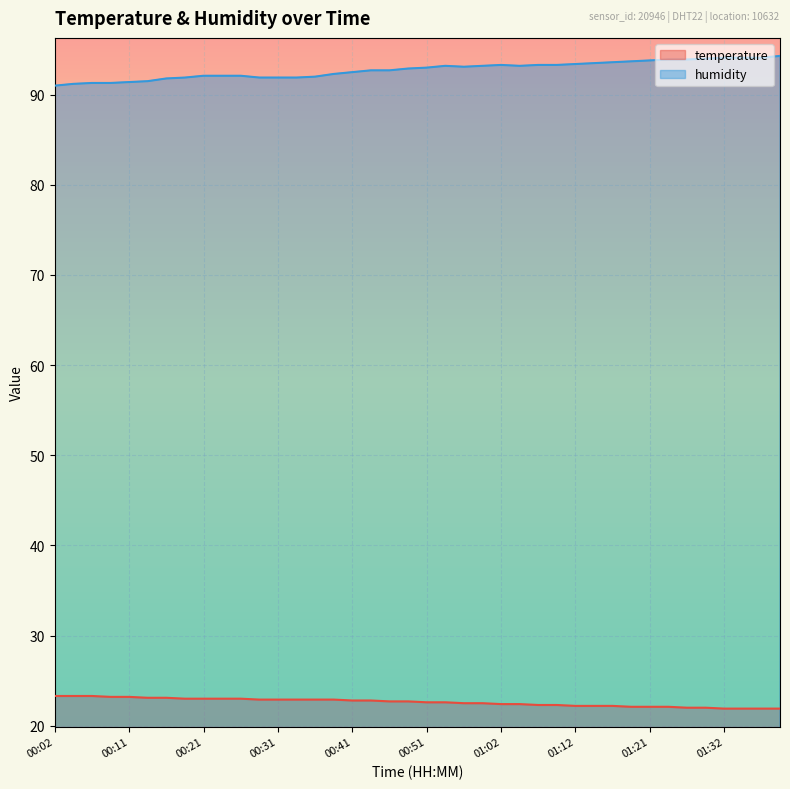

Is the value of temperature at 01:09 greater than the value of humidity at 01:09?

No